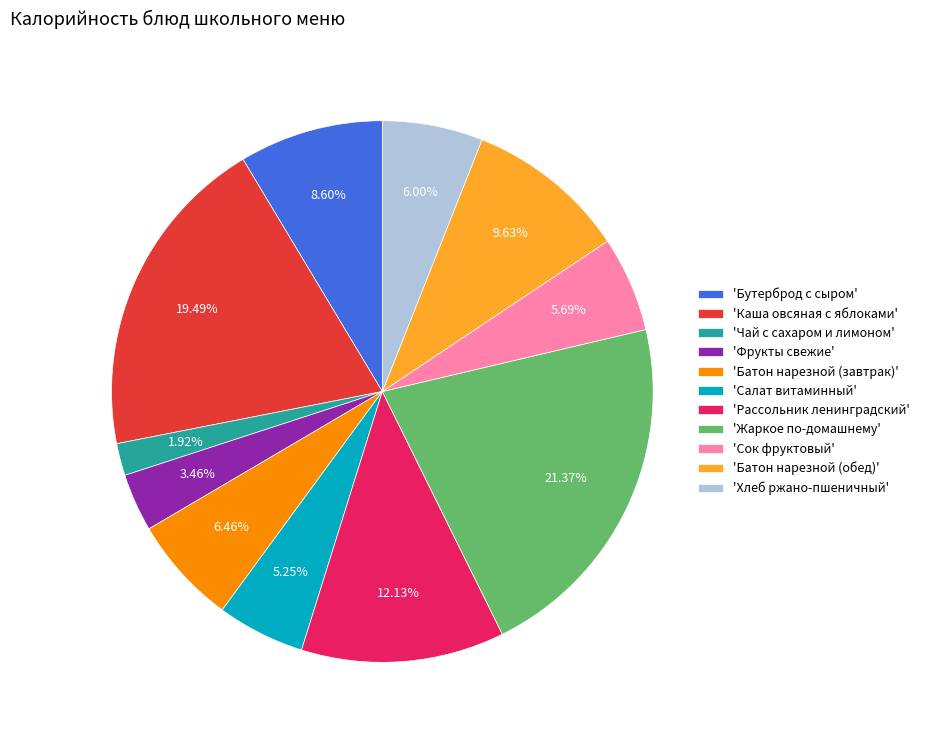

Which slice is the smallest?

'Чай с сахаром и лимоном'